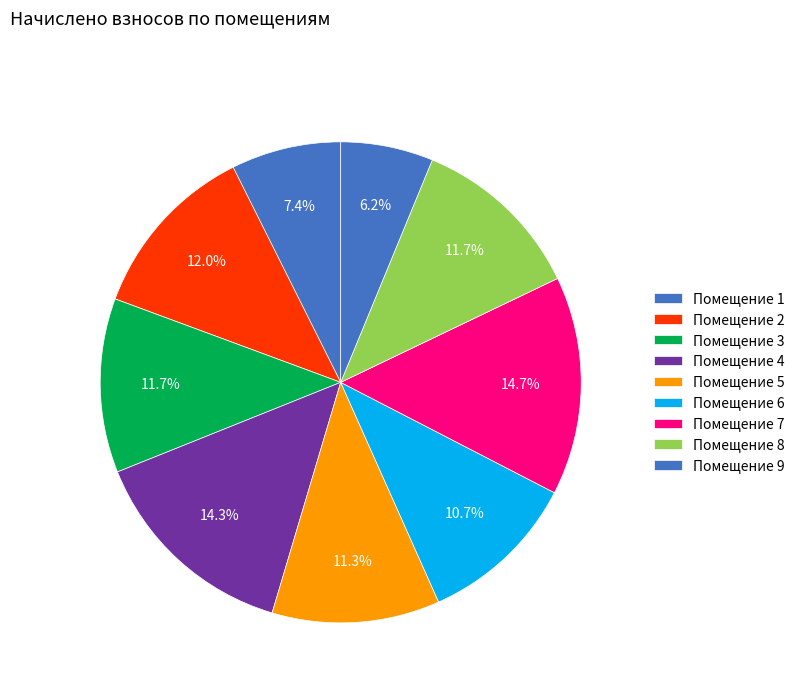

How many slices are in this pie chart?

9